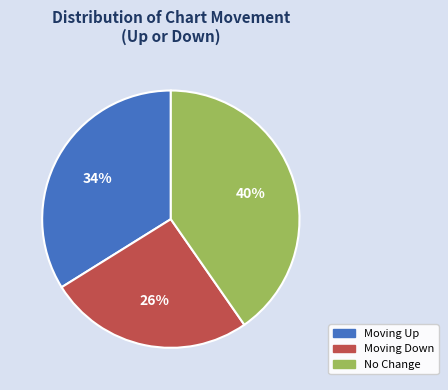

Does any single category account for the majority?

No